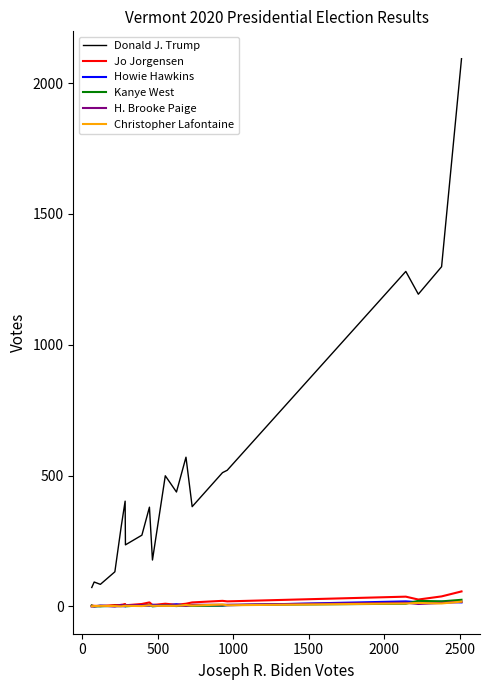

After their last crossing, which series has the higher values: H. Brooke Paige or Jo Jorgensen?

Jo Jorgensen